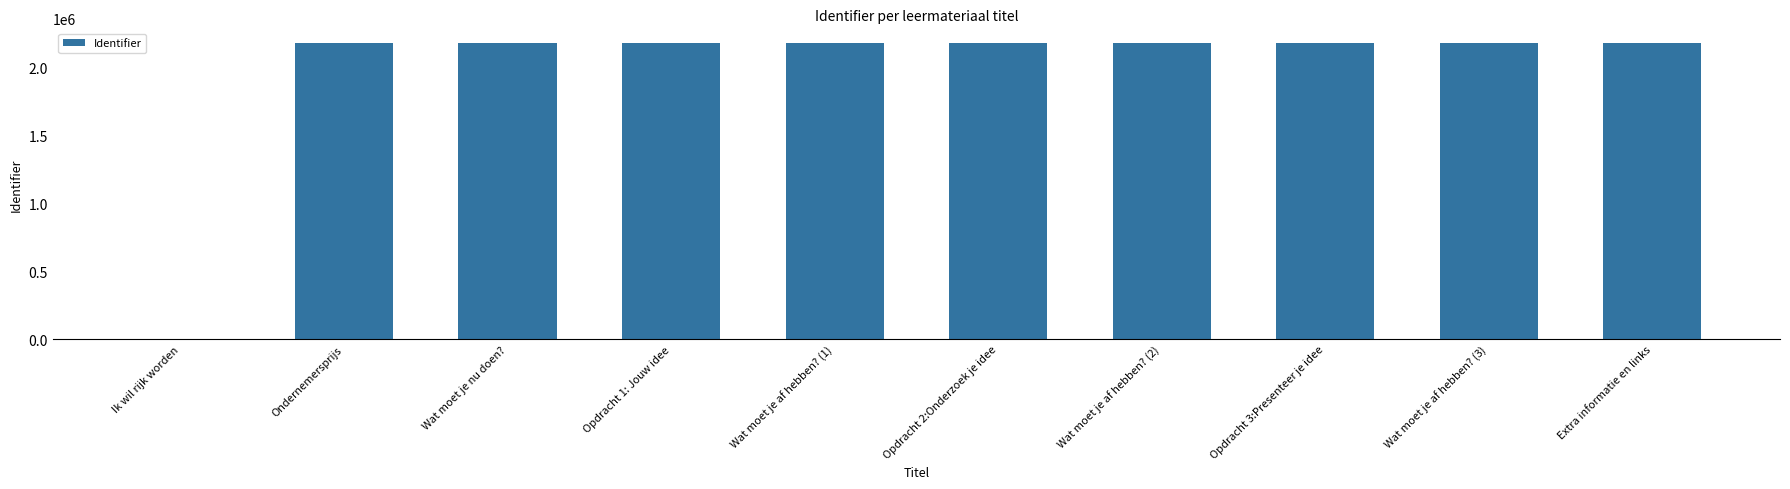

What is the maximum value shown in the chart?

2181676